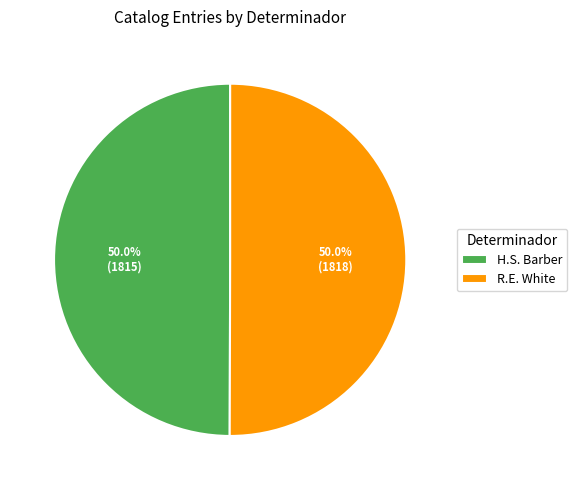

How many segments does this pie chart have?

2